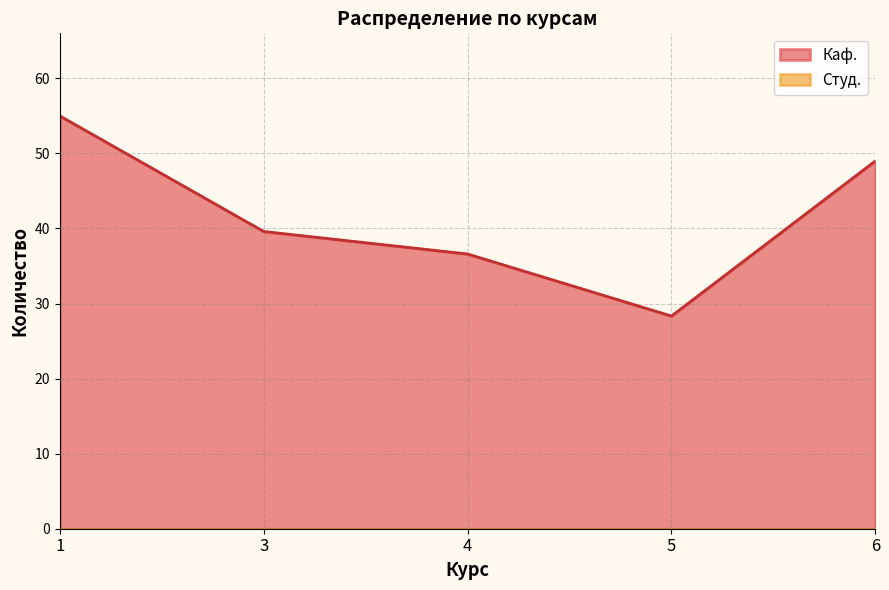

The Каф. series shows 64.7 at 6. True or false?

False